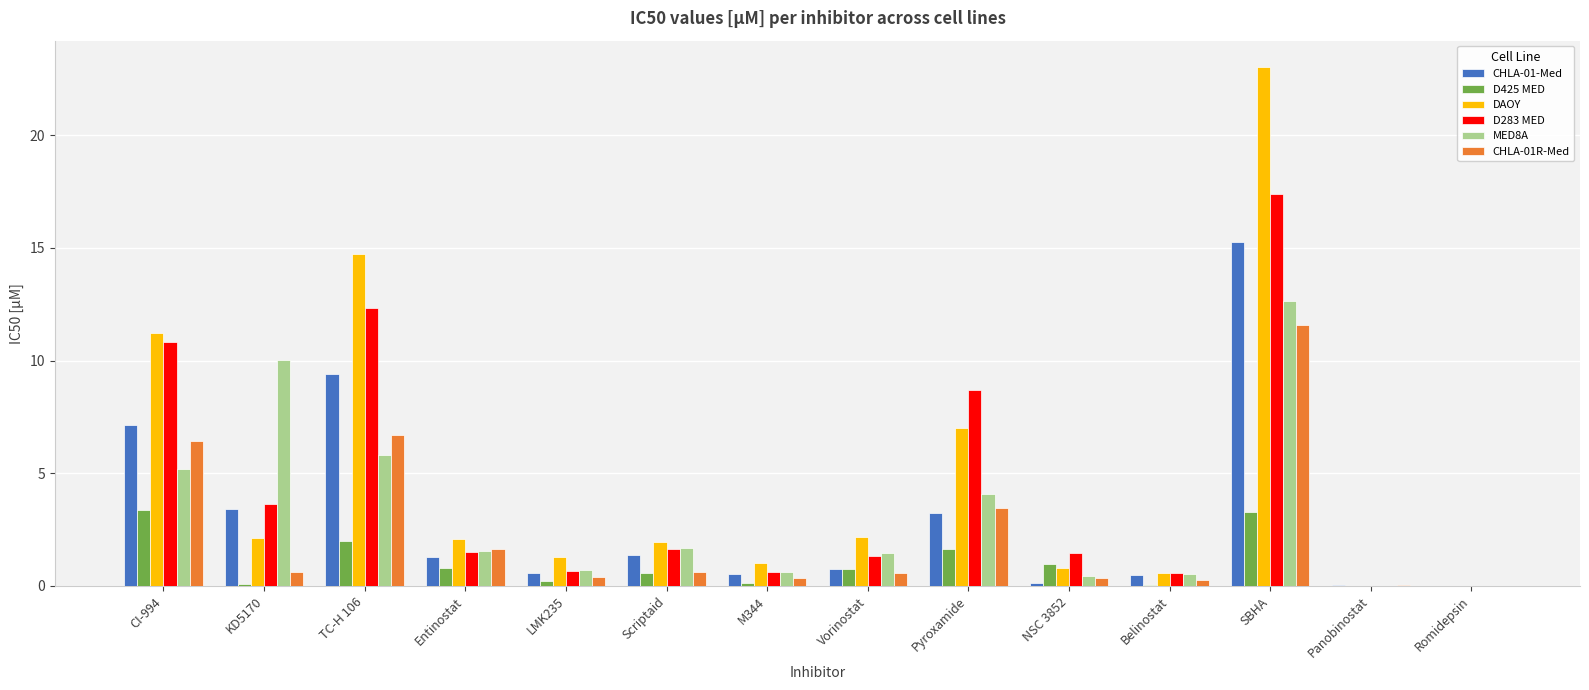

At which category does the chart reach its peak across all series?

SBHA